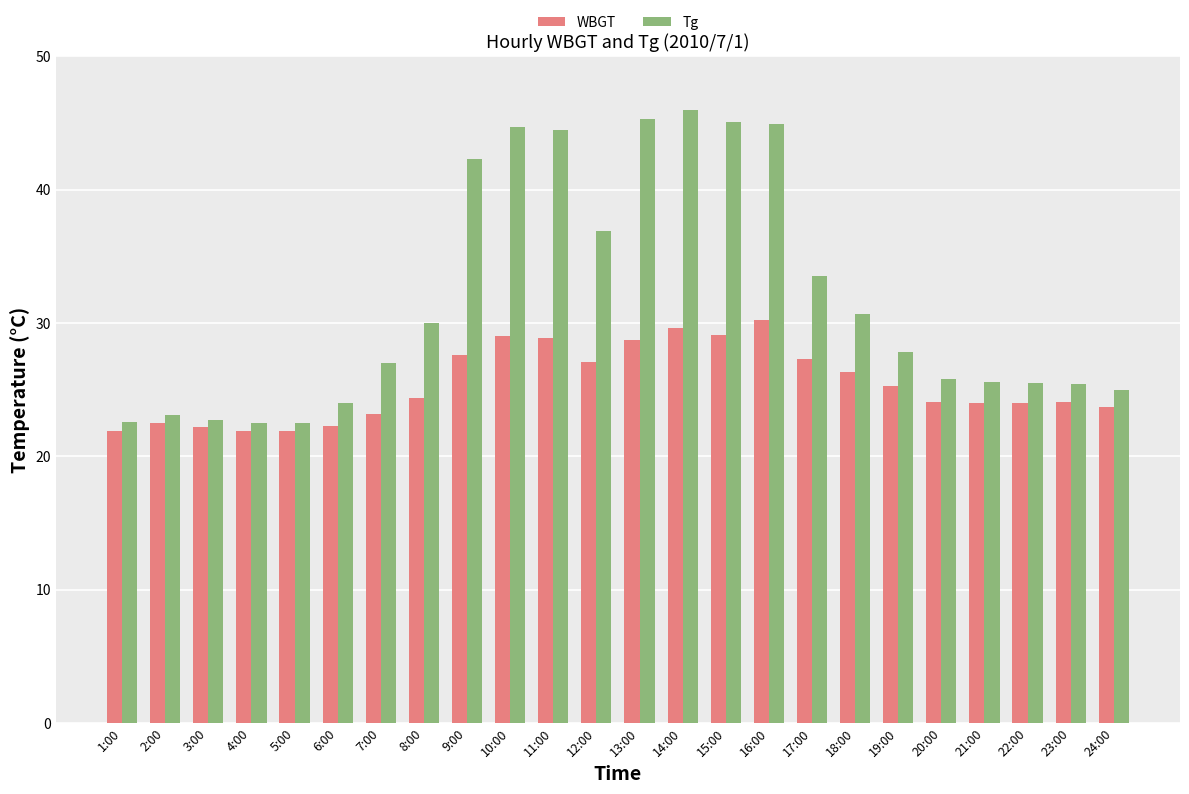

Which series has the widest spread of values?

Tg